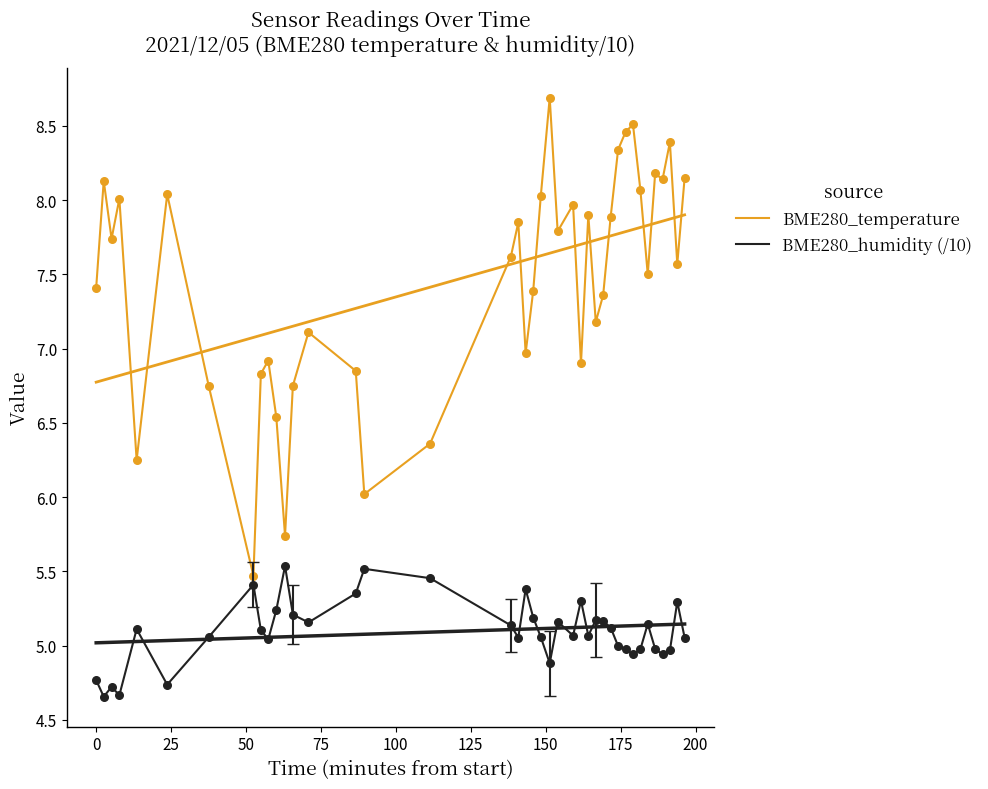

Which series has the largest total across all categories?

BME280_temperature